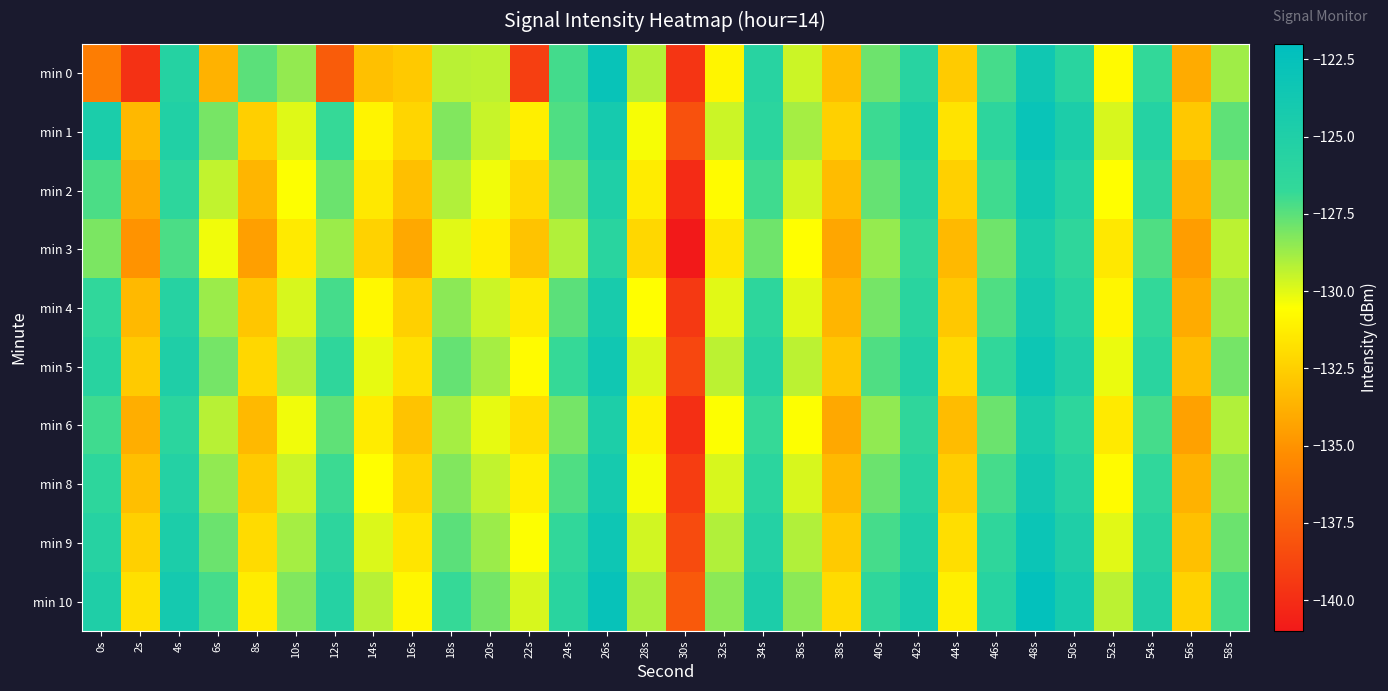

At which category does the chart reach its peak across all series?

48s